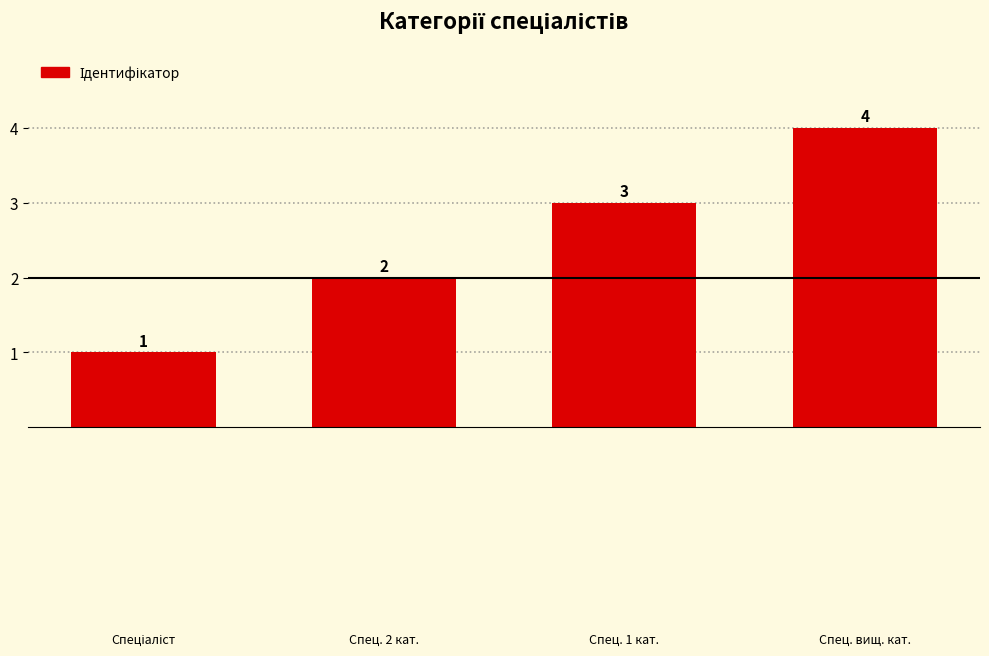

What is the sum of all values?

10